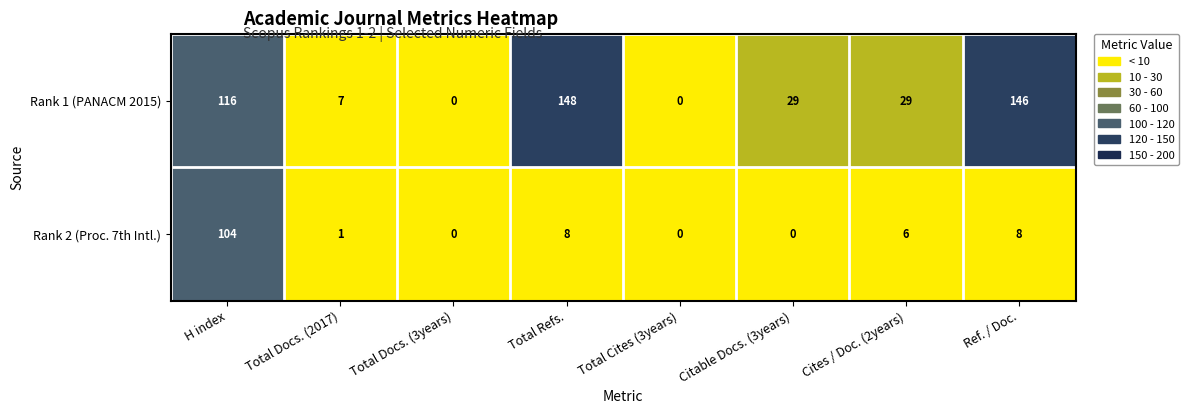

Reading right to left, list all the values displayed in this chart.

Rank 1 (PANACM 2015): Ref. / Doc.=146	Cites / Doc. (2years)=29	Citable Docs. (3years)=29	Total Cites (3years)=0	Total Refs.=148	Total Docs. (3years)=0	Total Docs. (2017)=7	H index=116
Rank 2 (Proc. 7th Intl.): Ref. / Doc.=8	Cites / Doc. (2years)=6	Citable Docs. (3years)=0	Total Cites (3years)=0	Total Refs.=8	Total Docs. (3years)=0	Total Docs. (2017)=1	H index=104